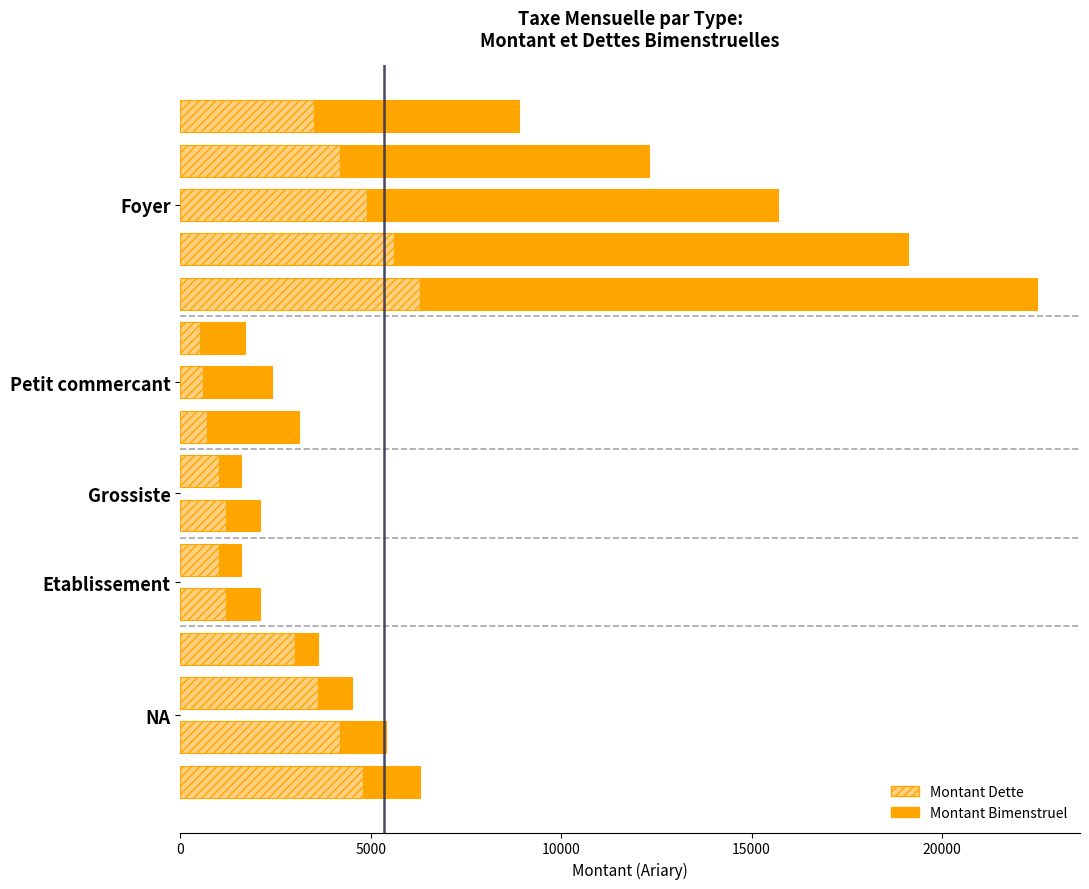

What is the difference between the maximum and minimum values in the Montant Dette series?

5800